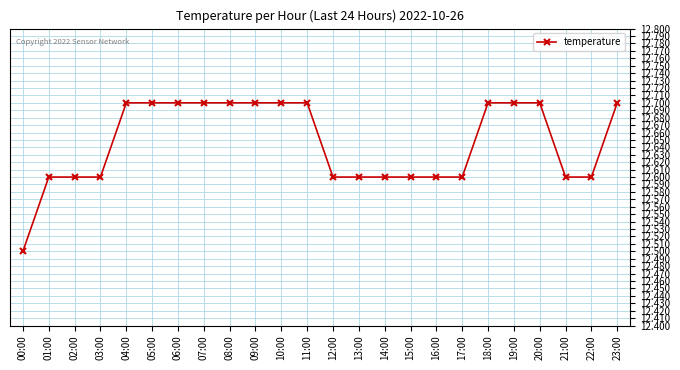

How many categories are shown in the chart?

24